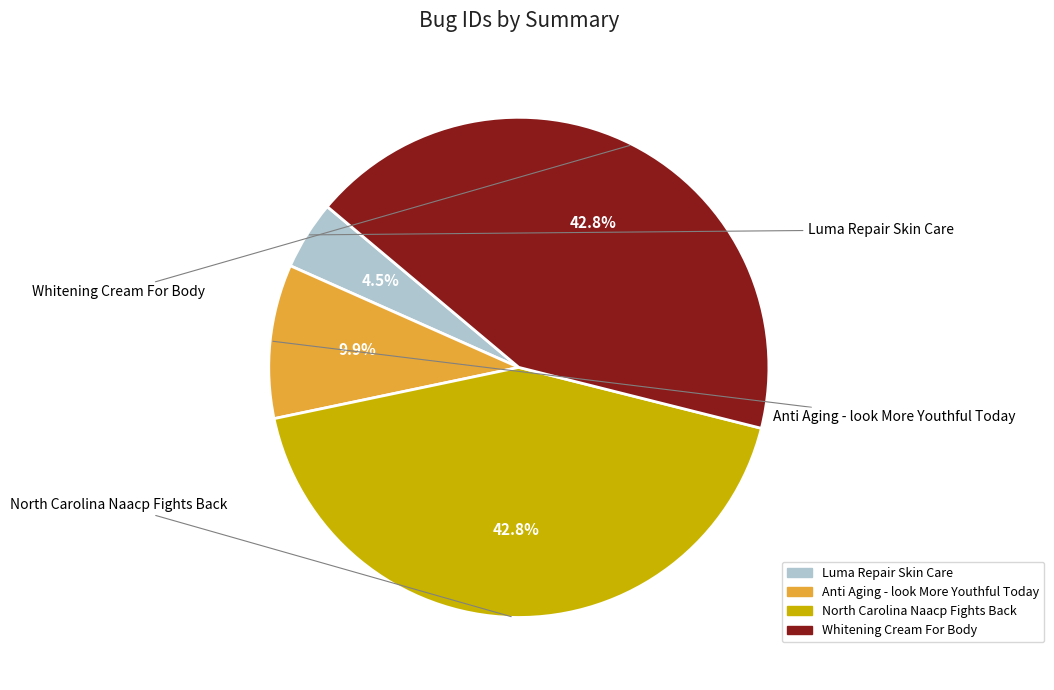

The Anti Aging - look More Youthful Today slice represents 15% of the pie. True or false?

False